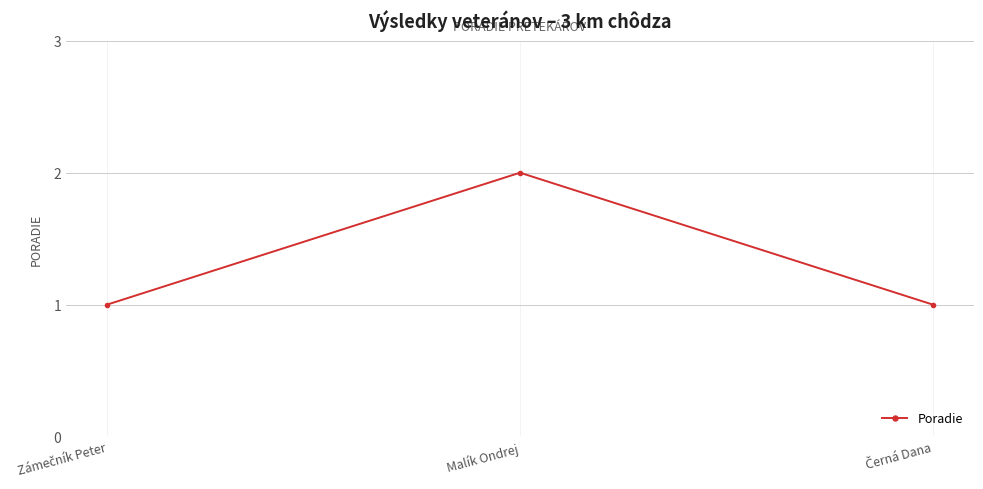

True or false: the data shows 3 at Malík Ondrej.

False